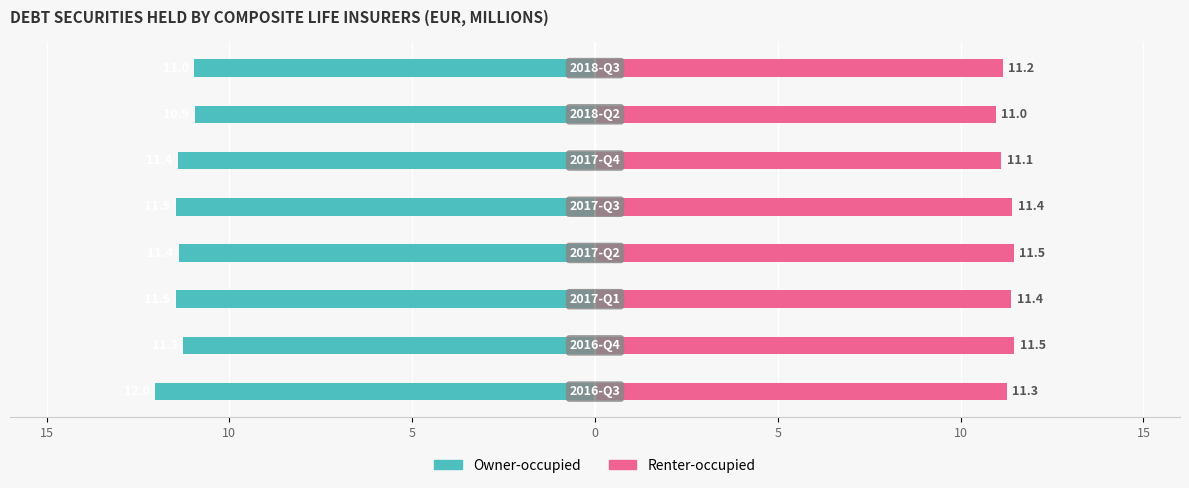

Are the bars horizontal?

Yes